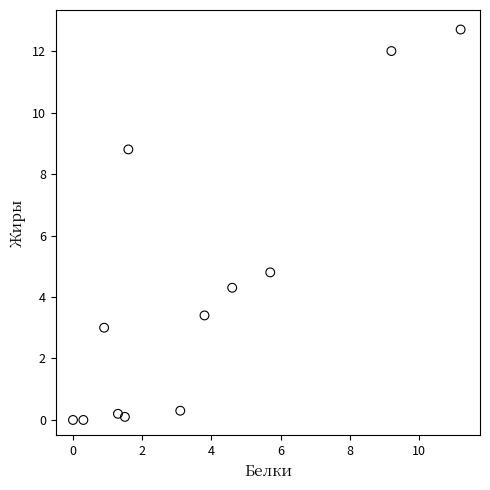

What is the average X value?

3.6